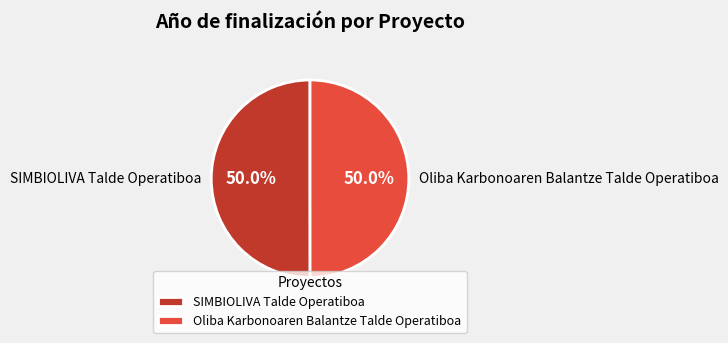

Approximately how many times larger is the value at SIMBIOLIVA Talde Operatiboa compared to Oliba Karbonoaren Balantze Talde Operatiboa?

1.0